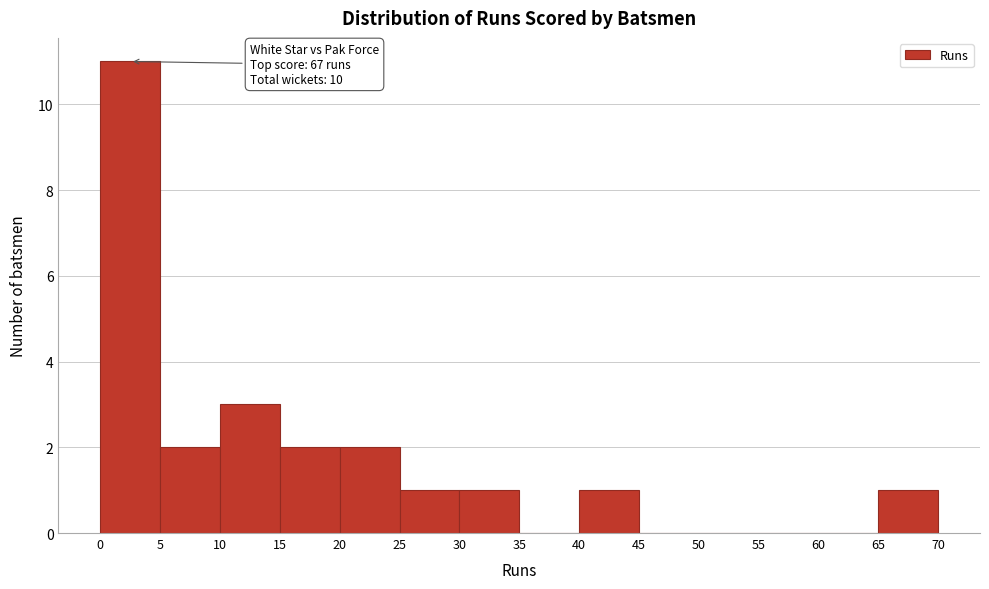

Which range on the x-axis has the tallest bar?

0 to 5